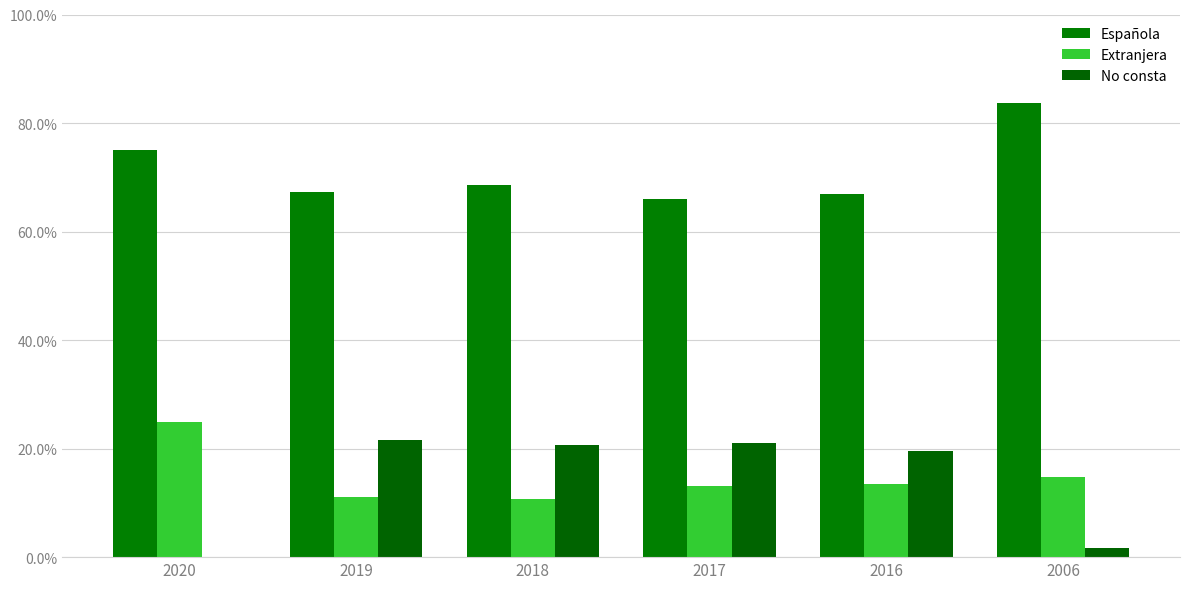

What is the sum of the Española values at 2019 and 2020?

142.3